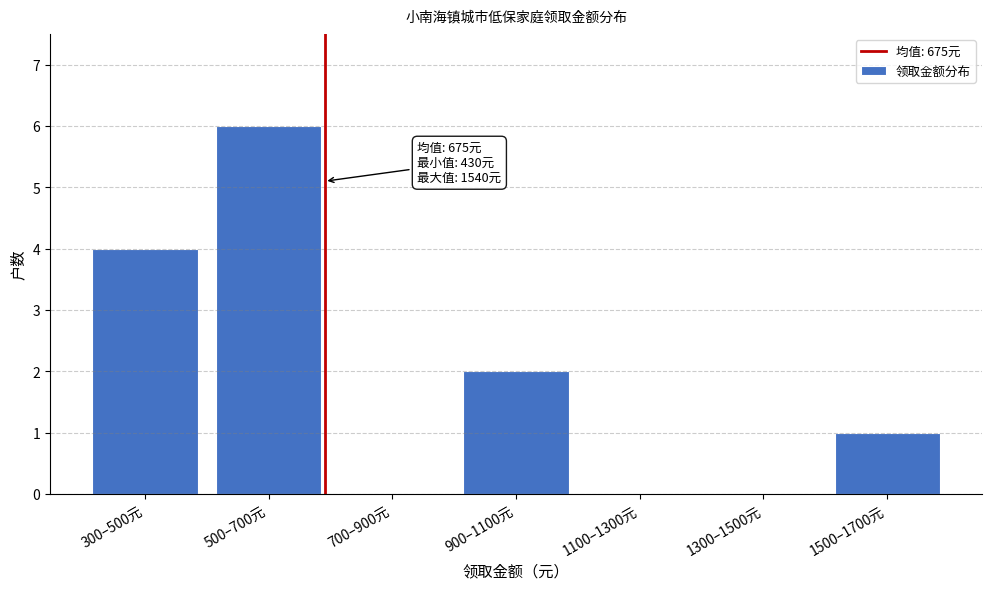

Reading left to right, what are all the values shown in this chart?

300–500元=4	500–700元=6	700–900元=0	900–1100元=2	1100–1300元=0	1300–1500元=0	1500–1700元=1